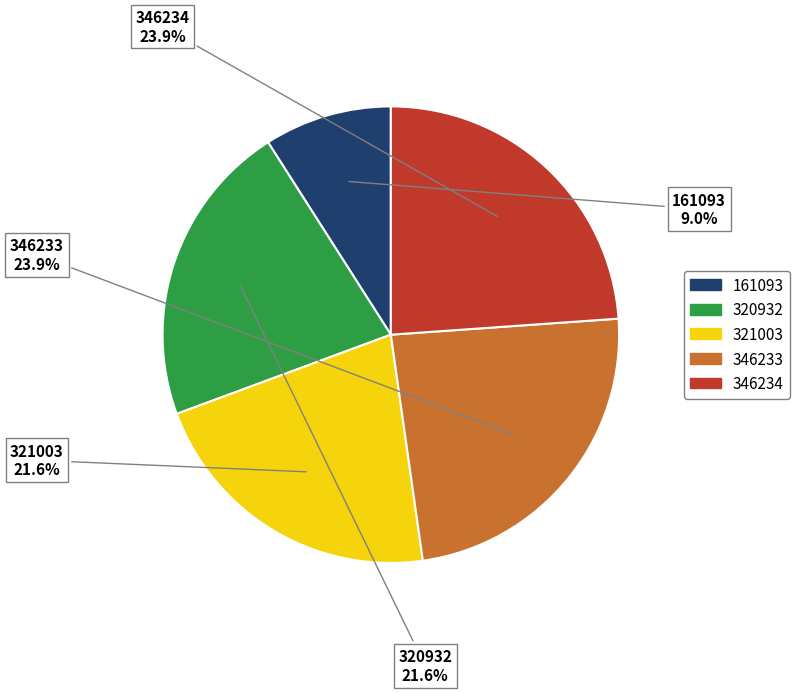

What percentage is NOT represented by 321003?

78.4%